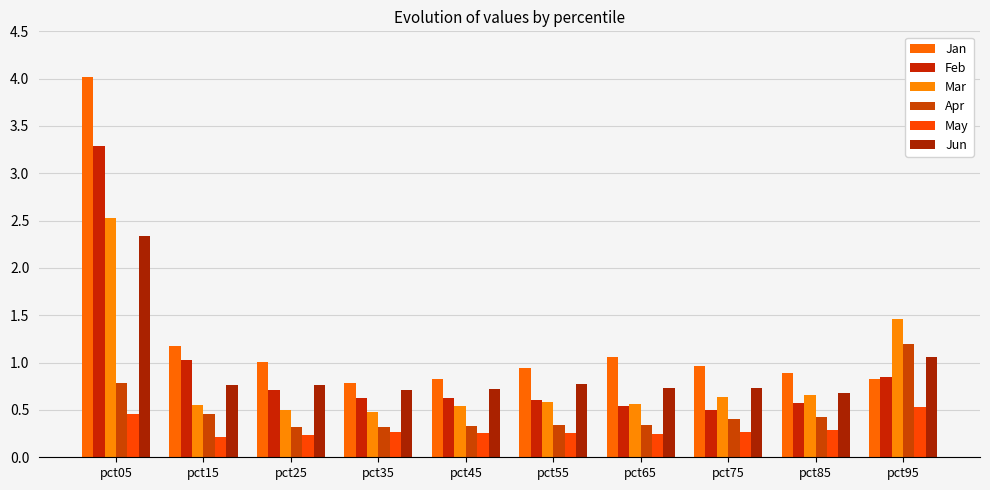

Reading right to left, transcribe all the data shown in this chart.

Jan: 0.8	0.9	1.0	1.1	0.9	0.8	0.8	1.0	1.2	4.0
Feb: 0.8	0.6	0.5	0.5	0.6	0.6	0.6	0.7	1.0	3.3
Mar: 1.5	0.7	0.6	0.6	0.6	0.5	0.5	0.5	0.6	2.5
Apr: 1.2	0.4	0.4	0.3	0.3	0.3	0.3	0.3	0.5	0.8
May: 0.5	0.3	0.3	0.2	0.3	0.3	0.3	0.2	0.2	0.5
Jun: 1.1	0.7	0.7	0.7	0.8	0.7	0.7	0.8	0.8	2.3